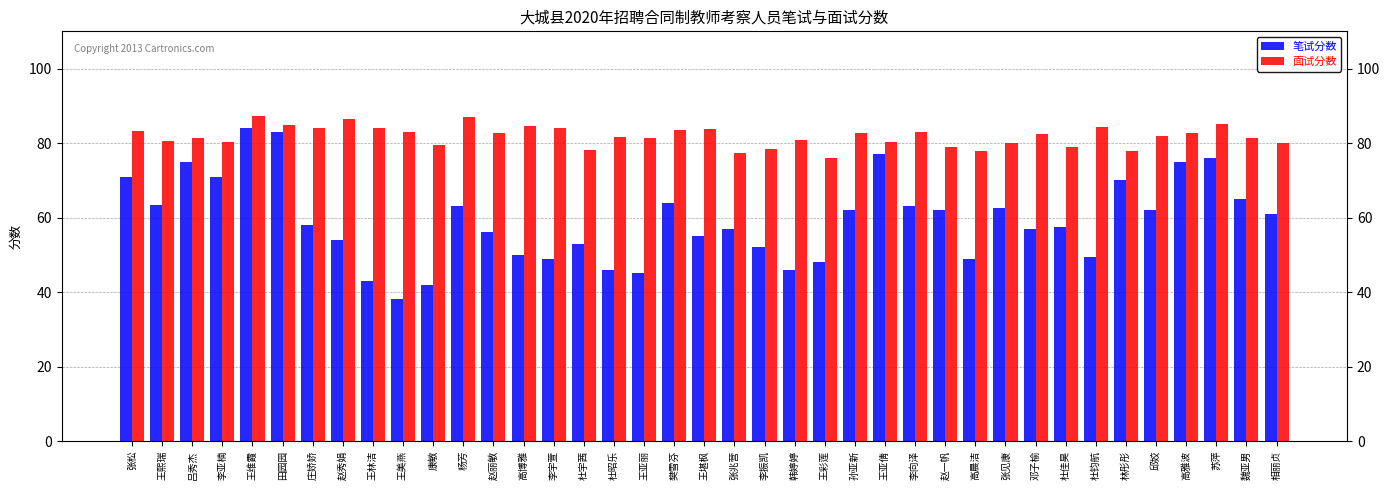

How many bars are there in total?

78